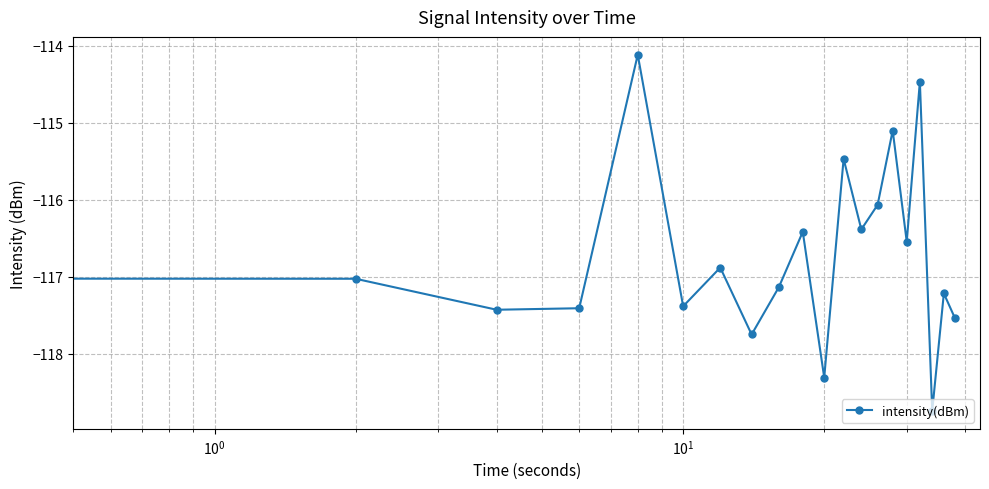

What is the value of the 15th point from the left?

-115.1